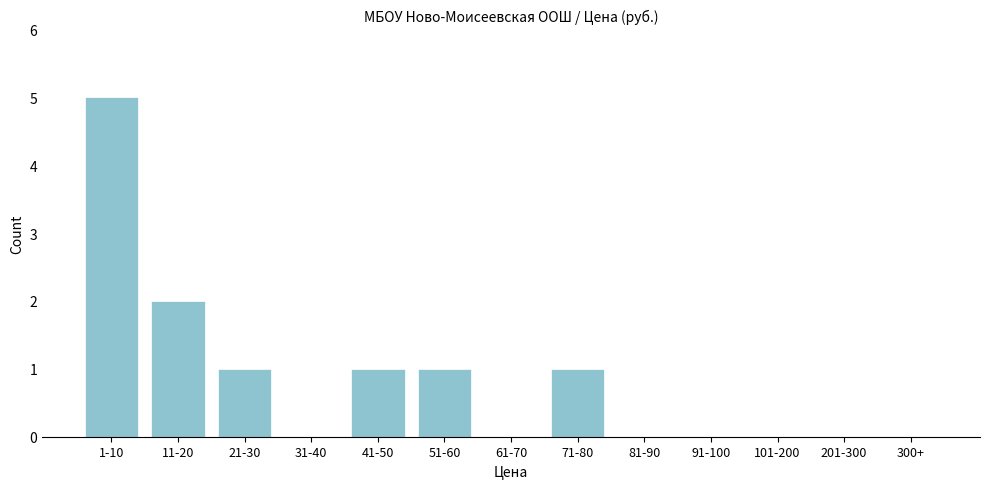

Reading right to left, extract all data points from this chart.

300+=0	201-300=0	101-200=0	91-100=0	81-90=0	71-80=1	61-70=0	51-60=1	41-50=1	31-40=0	21-30=1	11-20=2	1-10=5